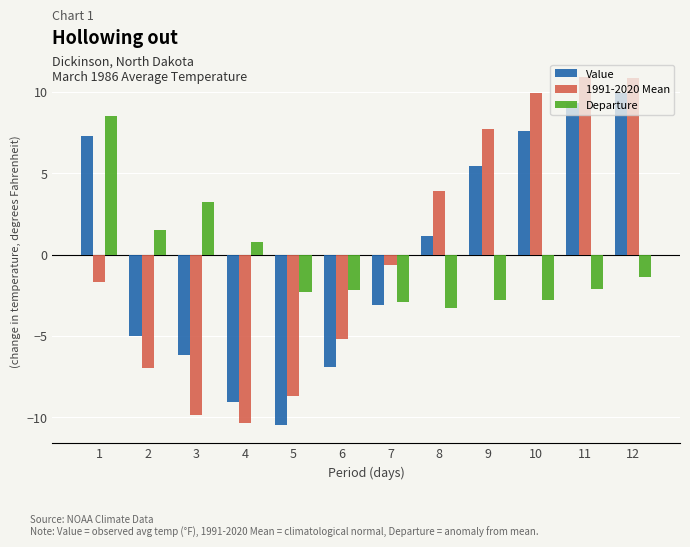

What is the average value of the Departure series?

-0.5